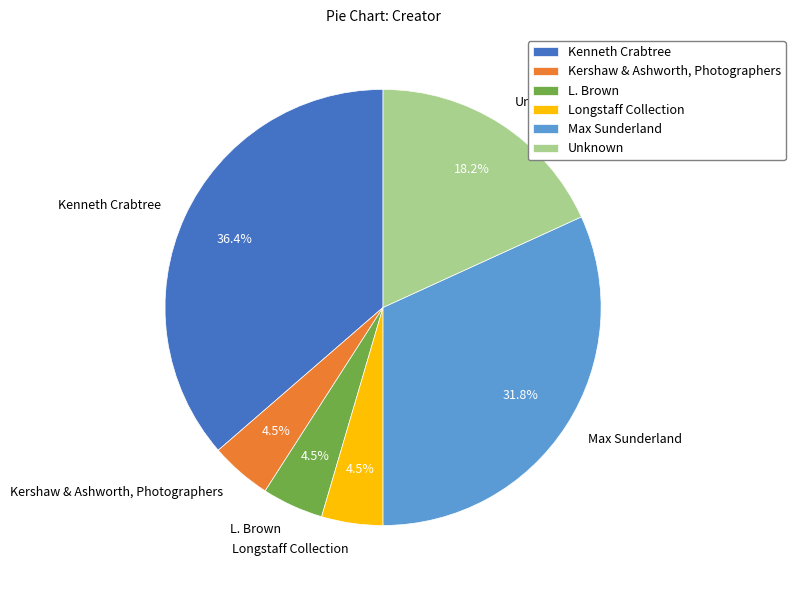

Is Kenneth Crabtree the majority of the pie?

No